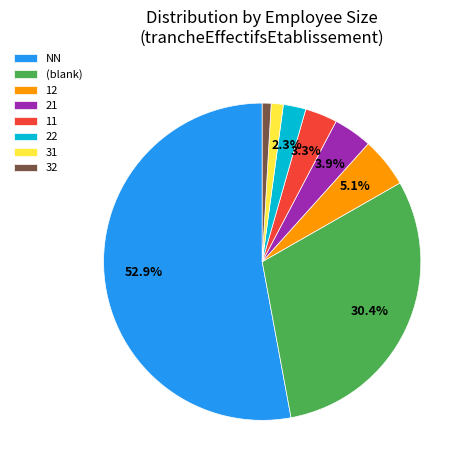

To the nearest percent, what percentage of the pie is 12?

5%